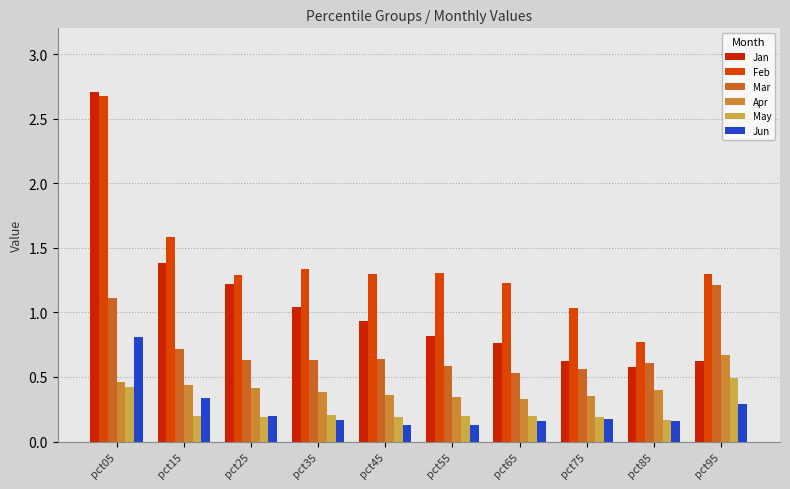

At which label does Feb reach its peak?

pct05